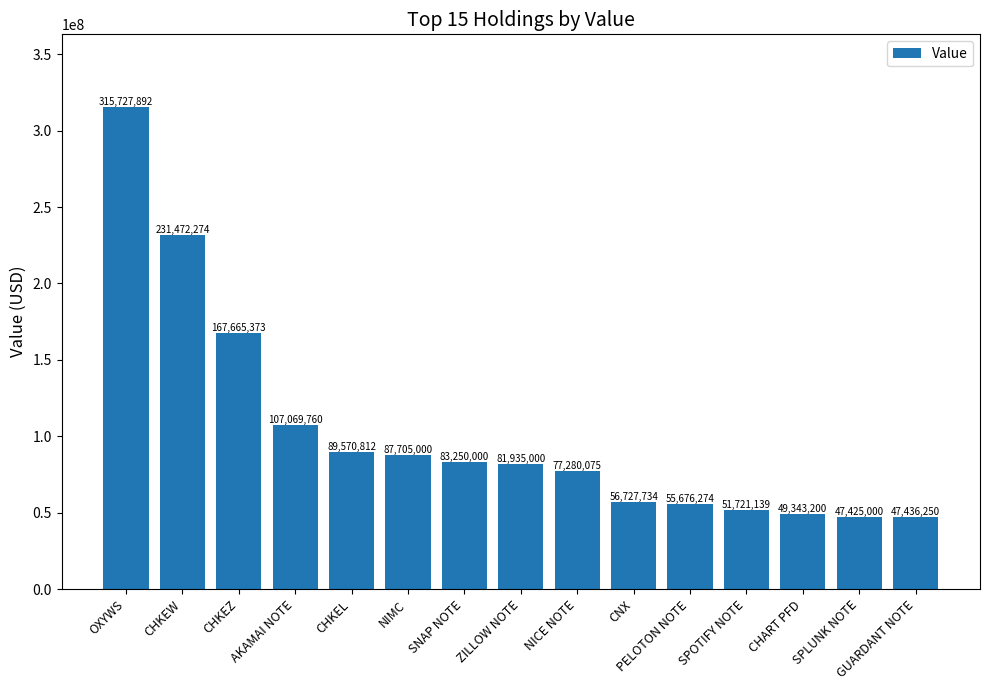

Rank the categories by value from lowest to highest.

SPLUNK NOTE, GUARDANT NOTE, CHART PFD, SPOTIFY NOTE, PELOTON NOTE, CNX, NICE NOTE, ZILLOW NOTE, SNAP NOTE, NIMC, CHKEL, AKAMAI NOTE, CHKEZ, CHKEW, OXYWS